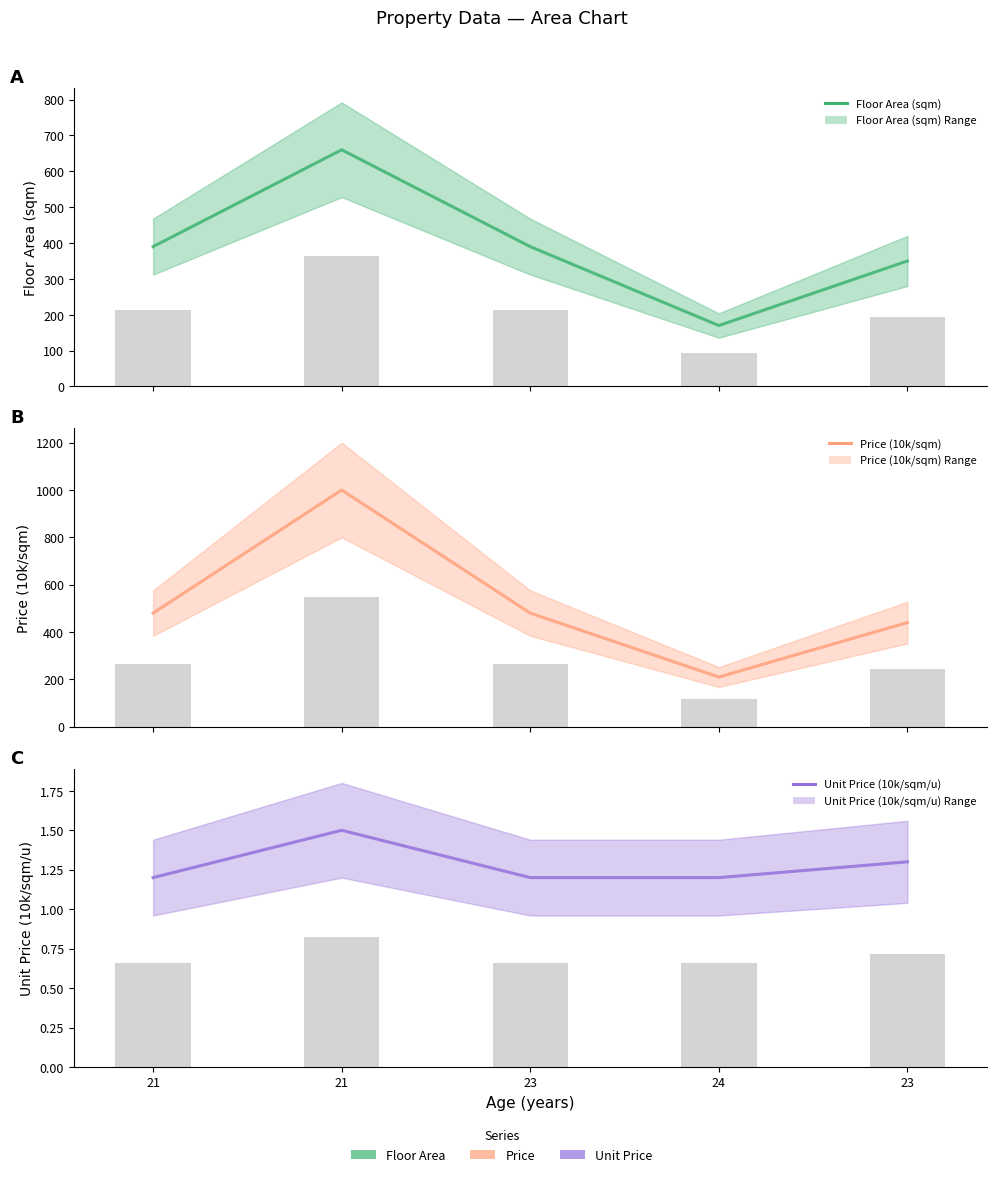

Are the bars grouped side by side (vs. stacked)?

Yes